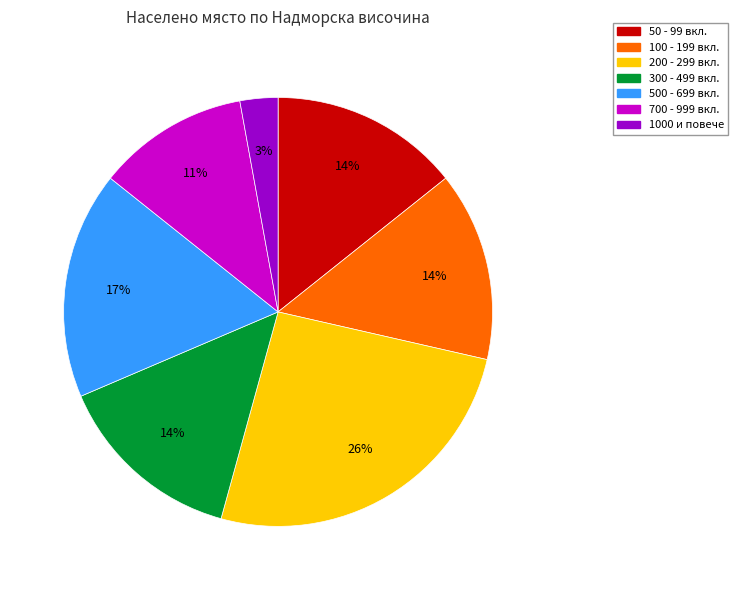

Does any single category account for the majority?

No